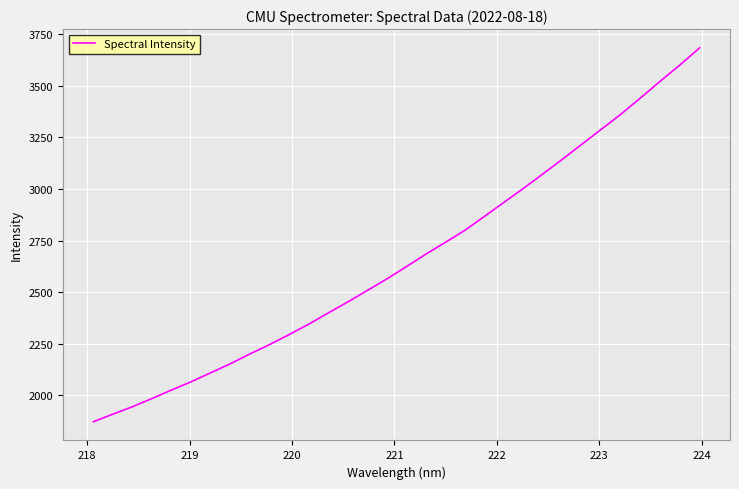

What is the greatest value displayed?

3684.8